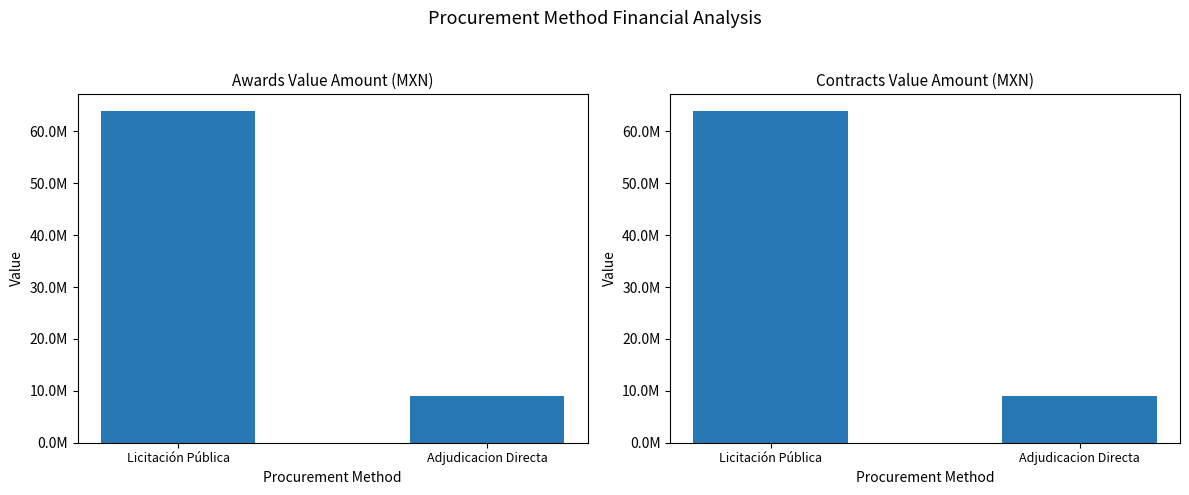

Count the number of categories in the chart.

2